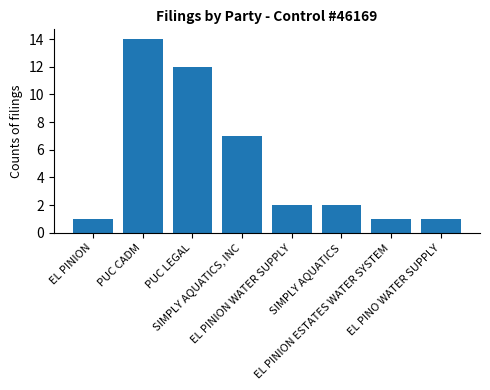

What is the label of the 6th bar from the left?

SIMPLY AQUATICS